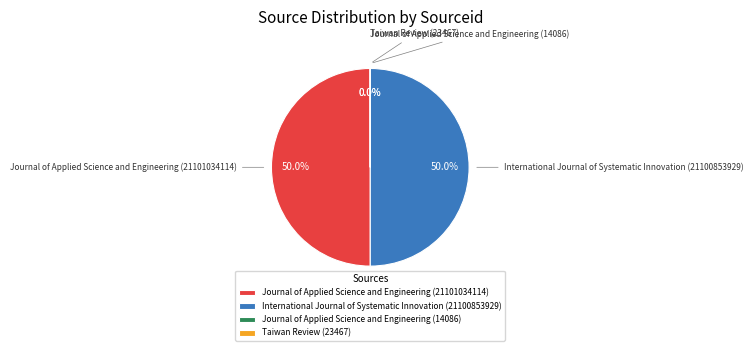

What percentage is NOT represented by International Journal of Systematic Innovation (21100853929)?

50.0%